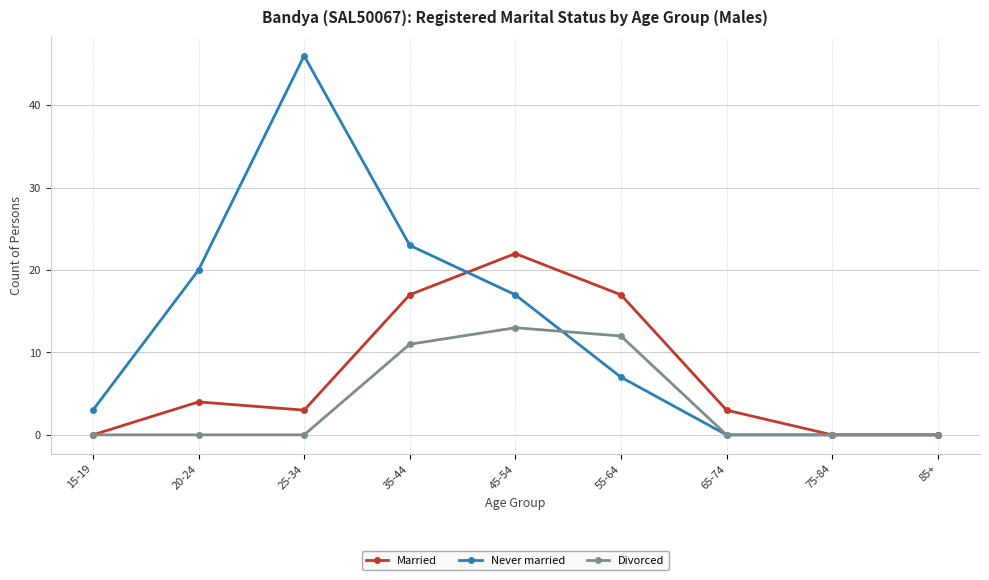

True or false: Married has more than 2 interior local peaks.

False